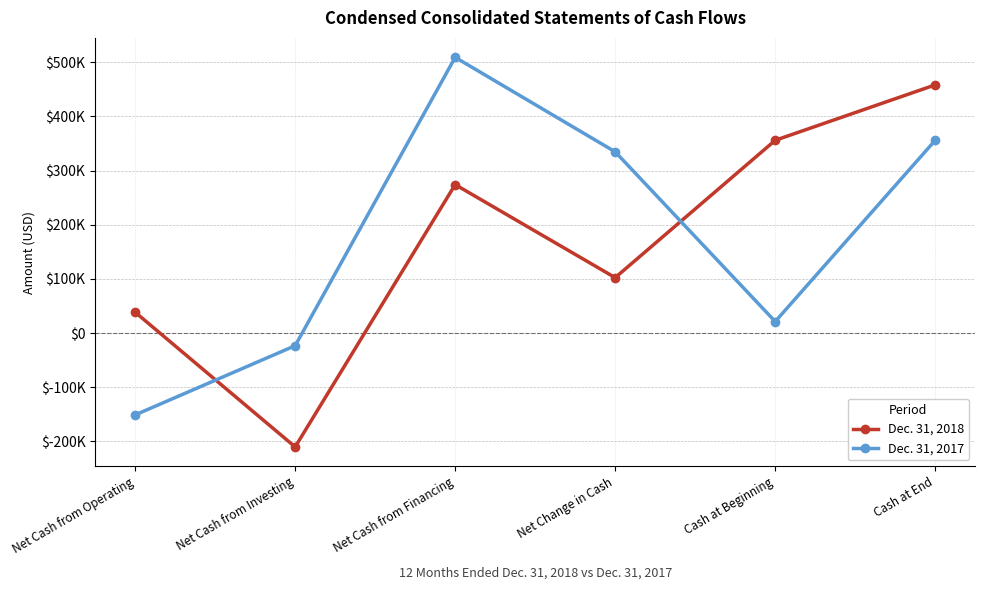

What are all the series names shown in the legend?

Dec. 31, 2018, Dec. 31, 2017